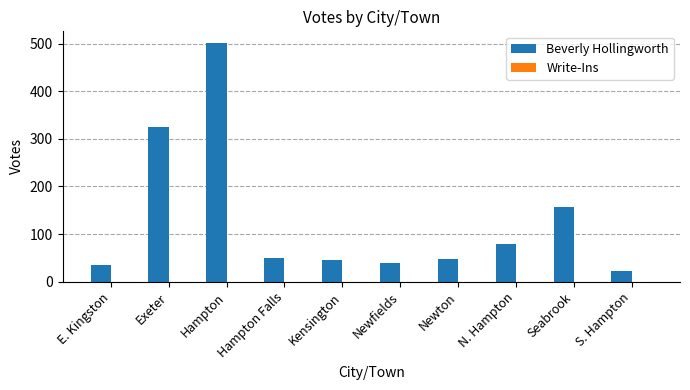

At which category does the chart reach its minimum across all series?

S. Hampton